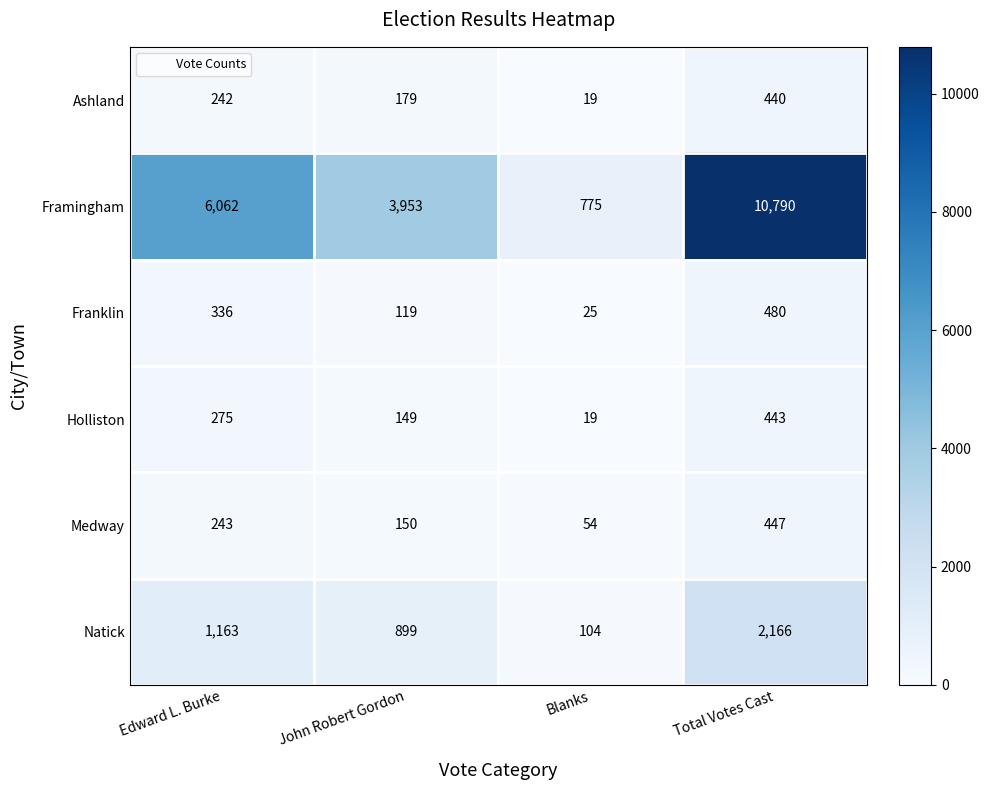

What is the difference between the maximum and minimum values in the Framingham series?

10015